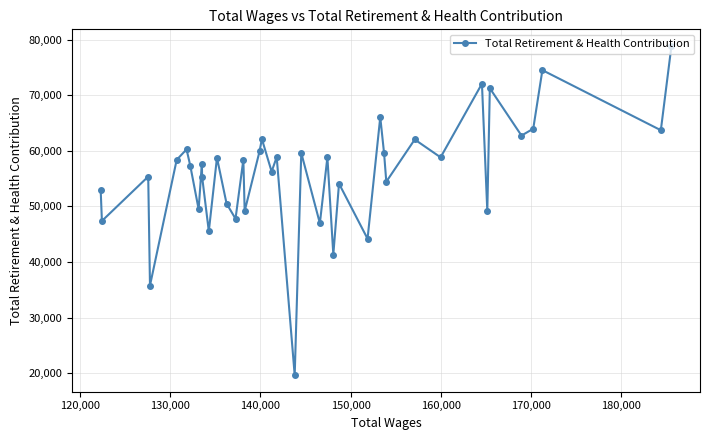

What is the smallest value displayed?

19669